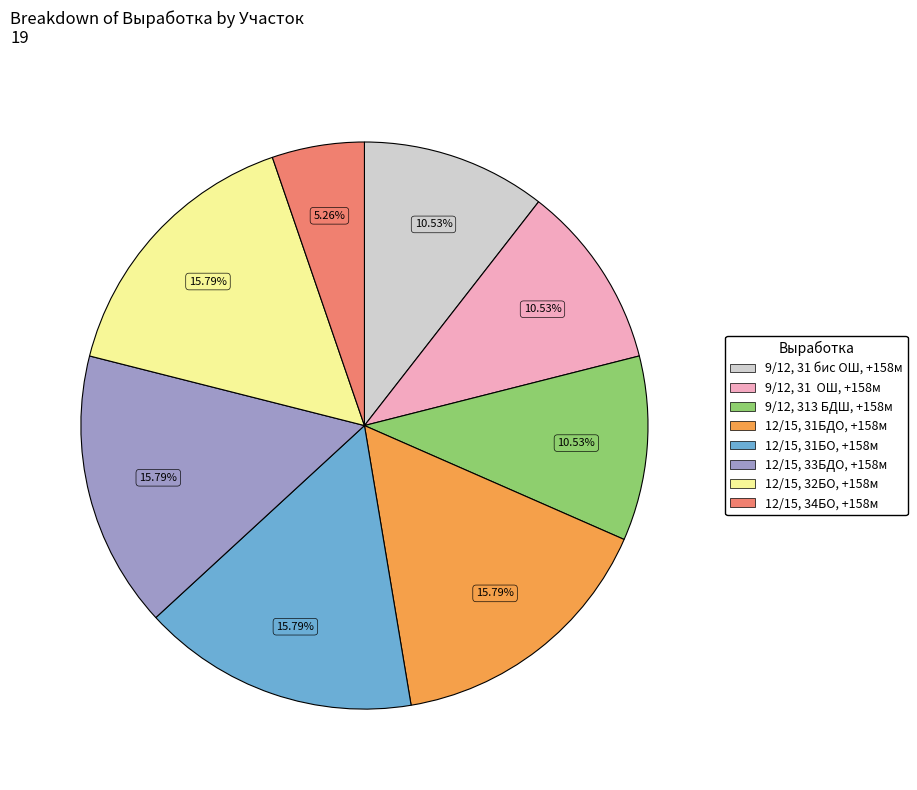

Does any single category account for the majority?

No